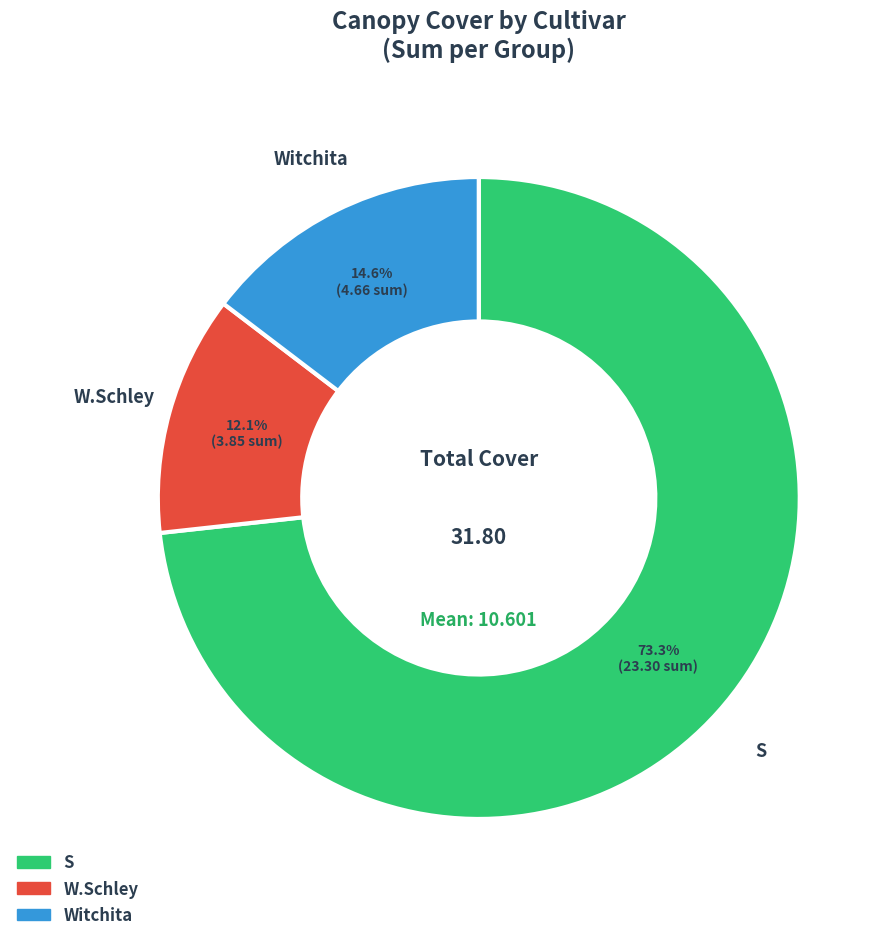

Between W.Schley and Witchita, which is larger?

Witchita